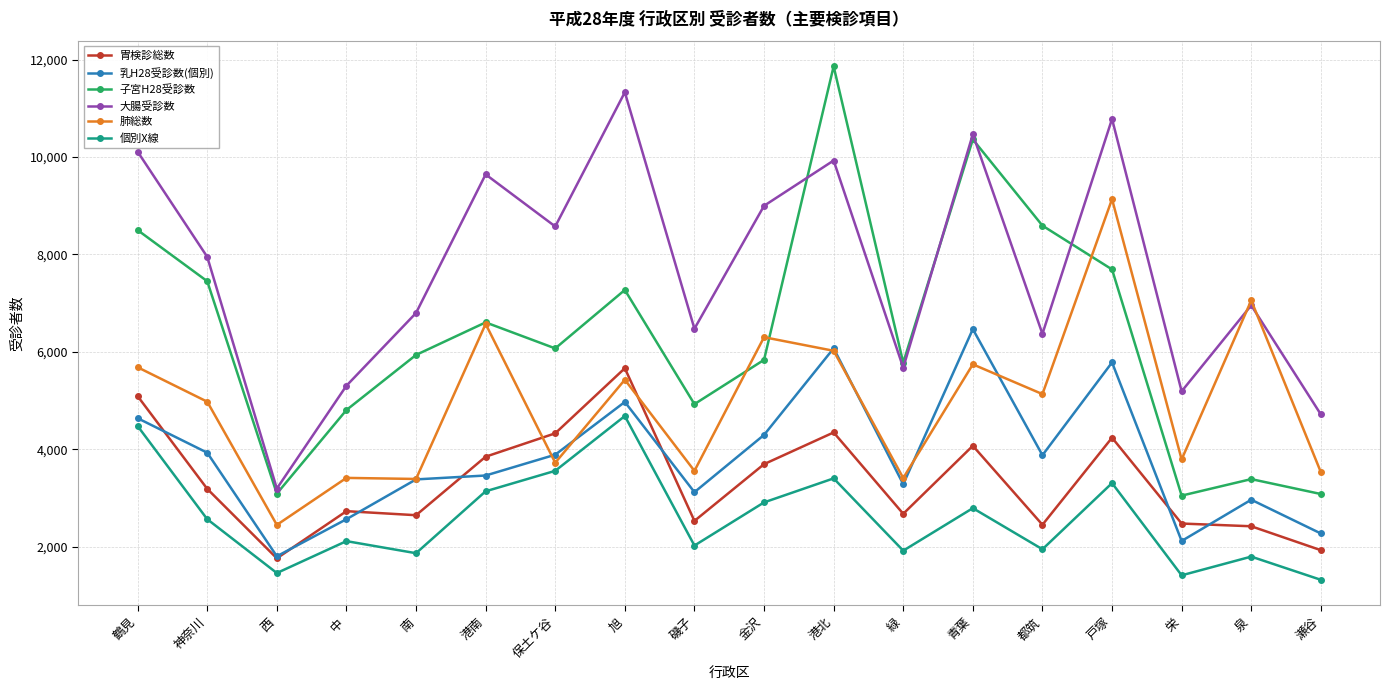

The value of 乳H28受診数(個別) at 中 is 3834. True or false?

False